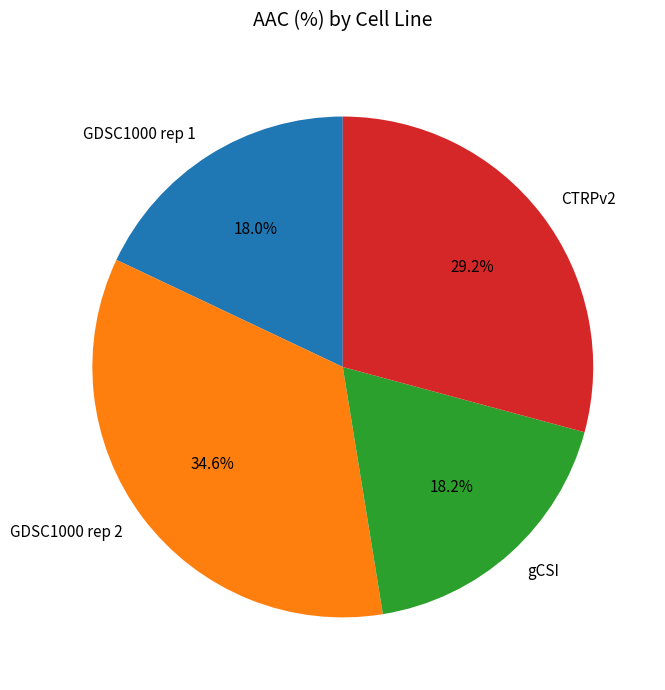

True or false: CTRPv2 accounts for 15% of the total.

False